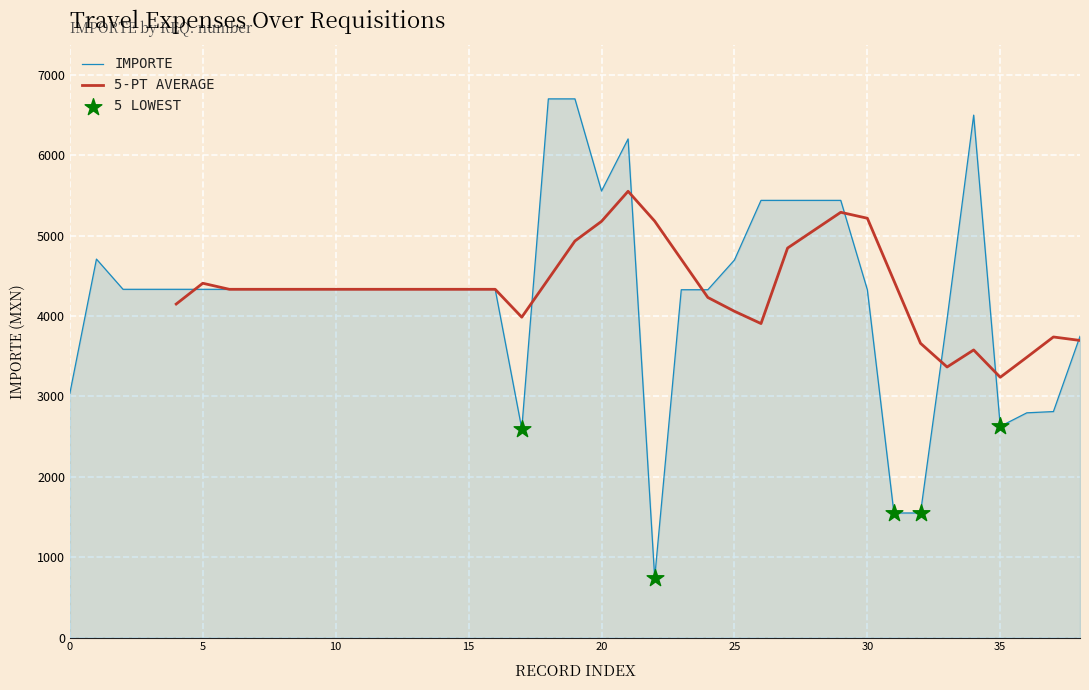

What is the minimum value for IMPORTE?

743.0